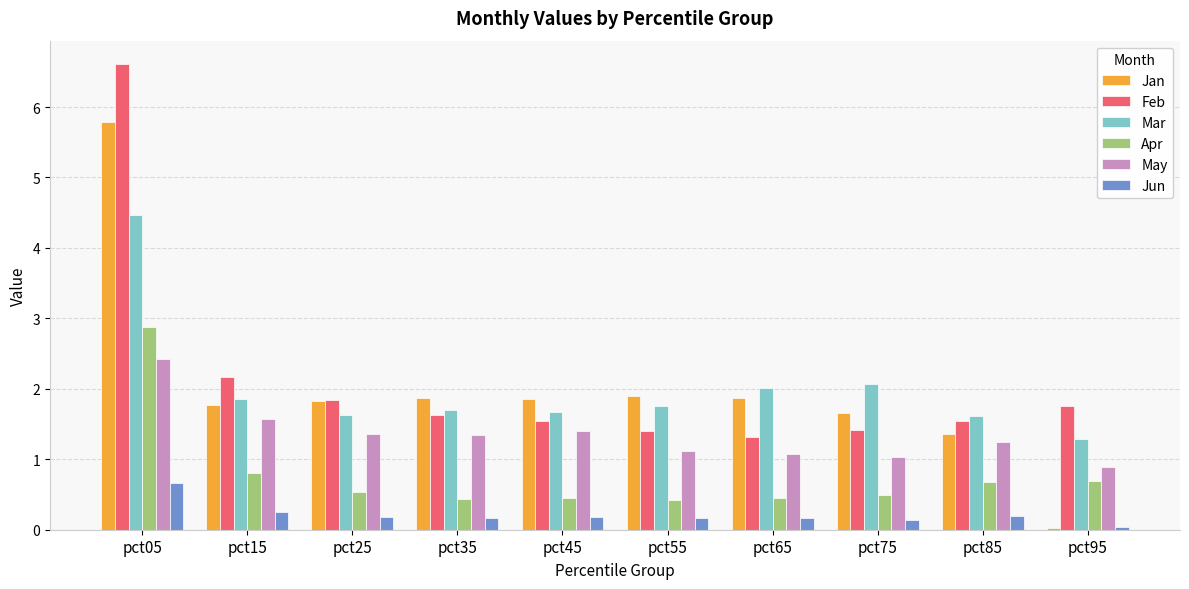

What is the highest value of the Feb series?

6.6